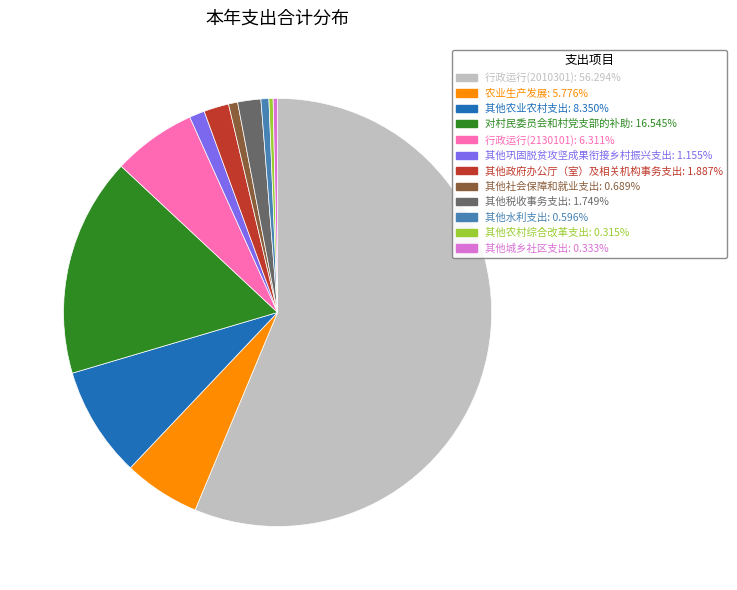

Which slice is the largest?

行政运行(2010301)